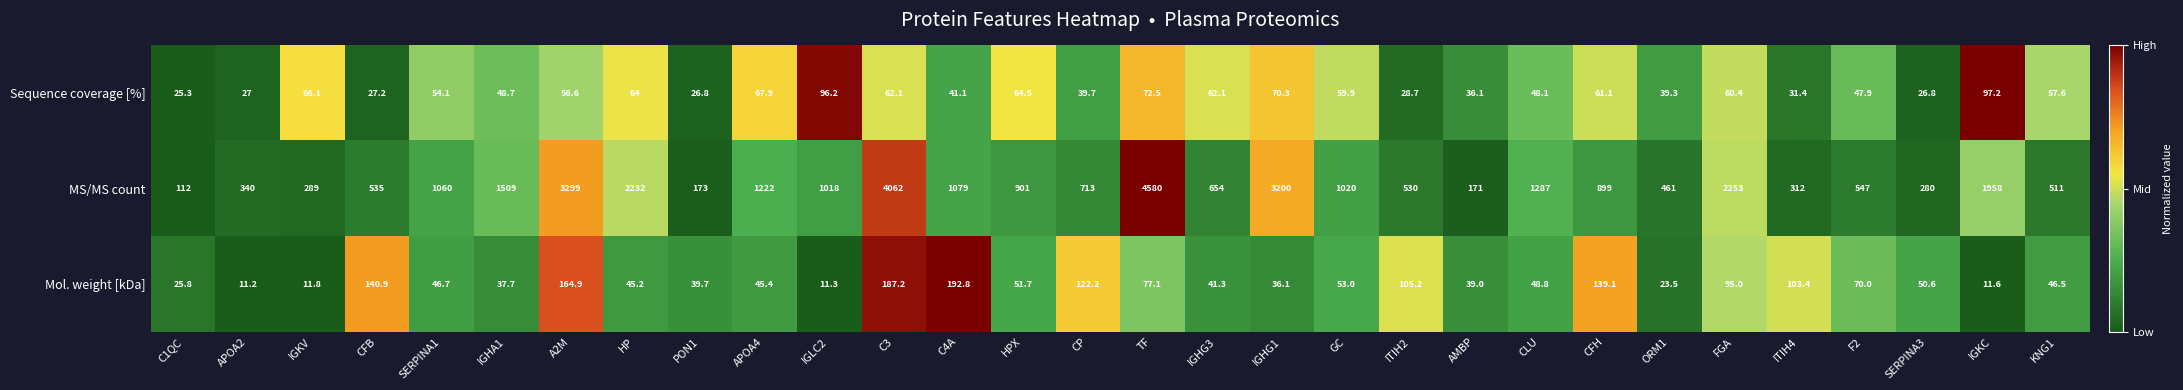

What is the difference between the highest and lowest values at TF?

4507.5